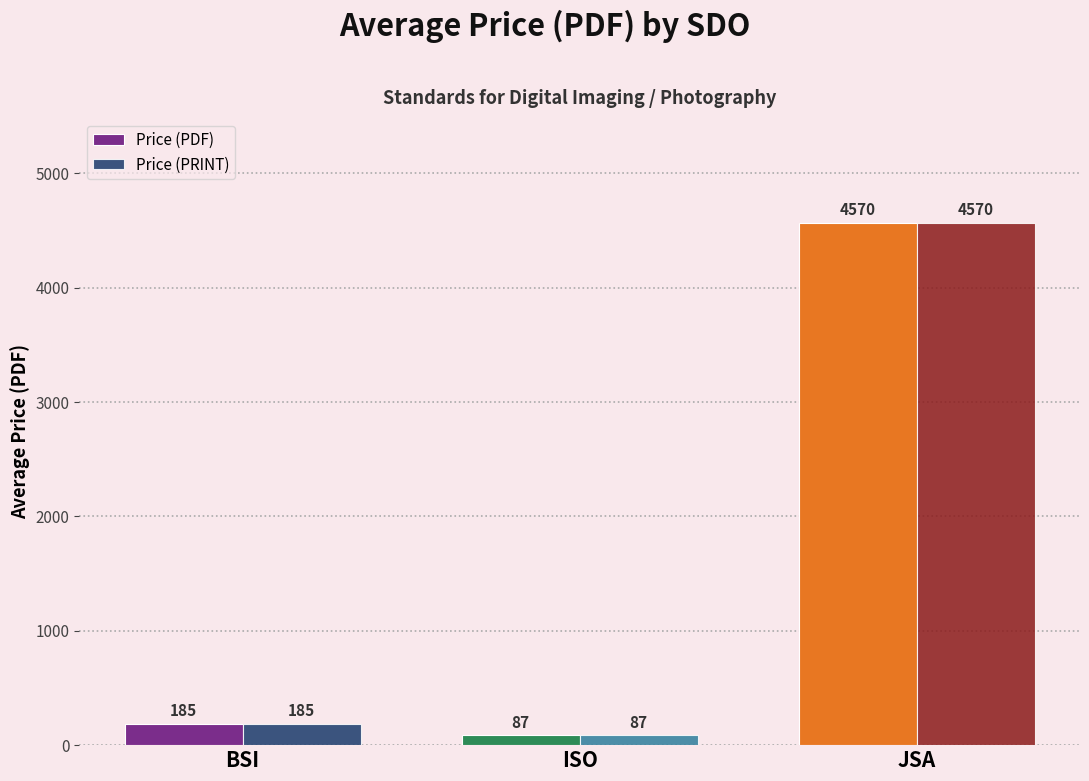

Count the number of data series in this chart.

2